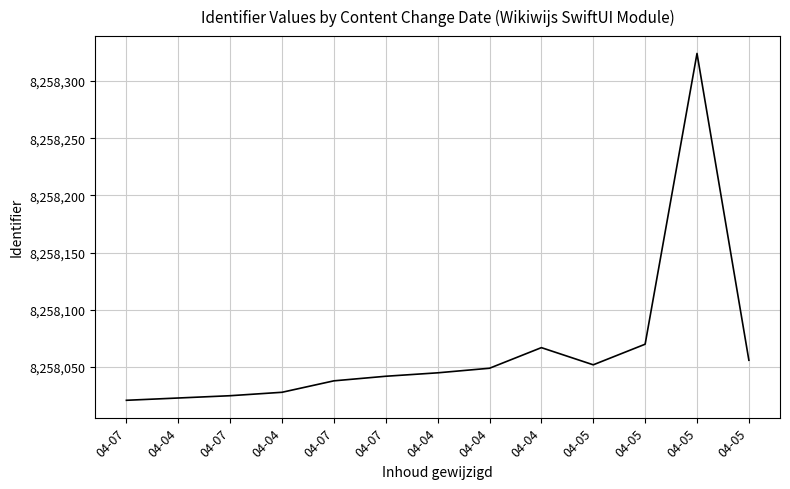

How many lines are shown in the chart?

1